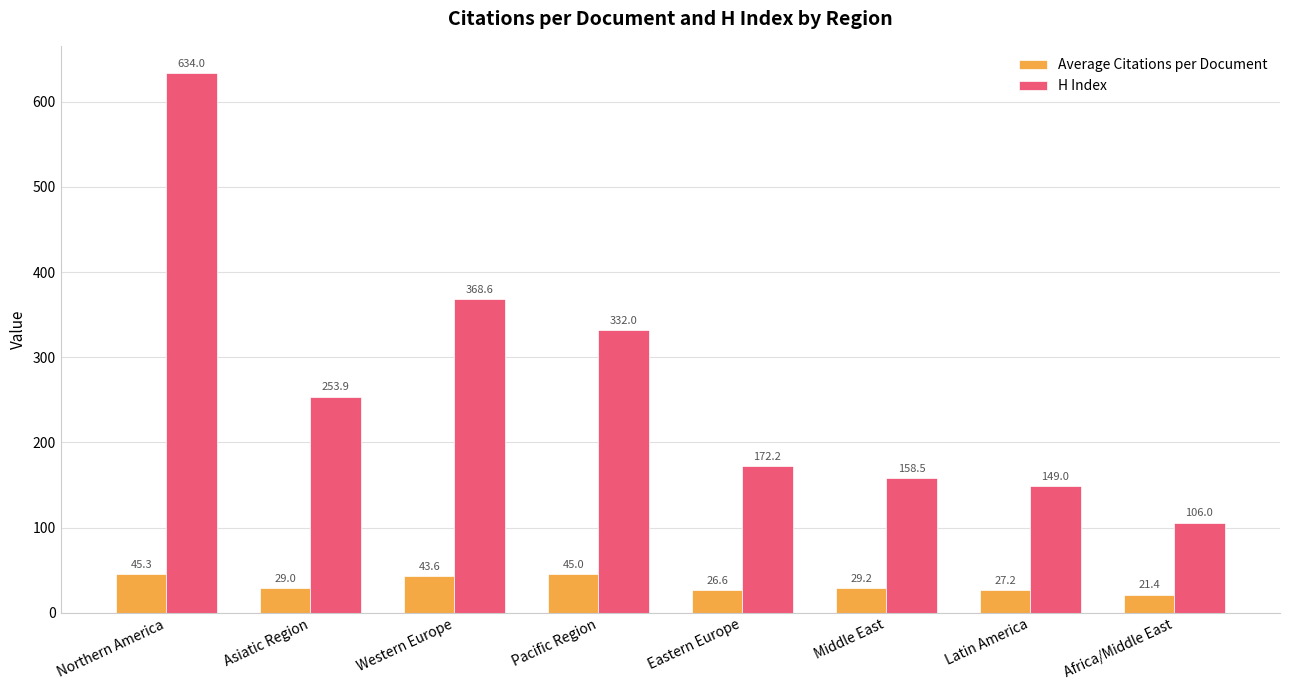

What is the label of the 1st bar from the left?

Northern America